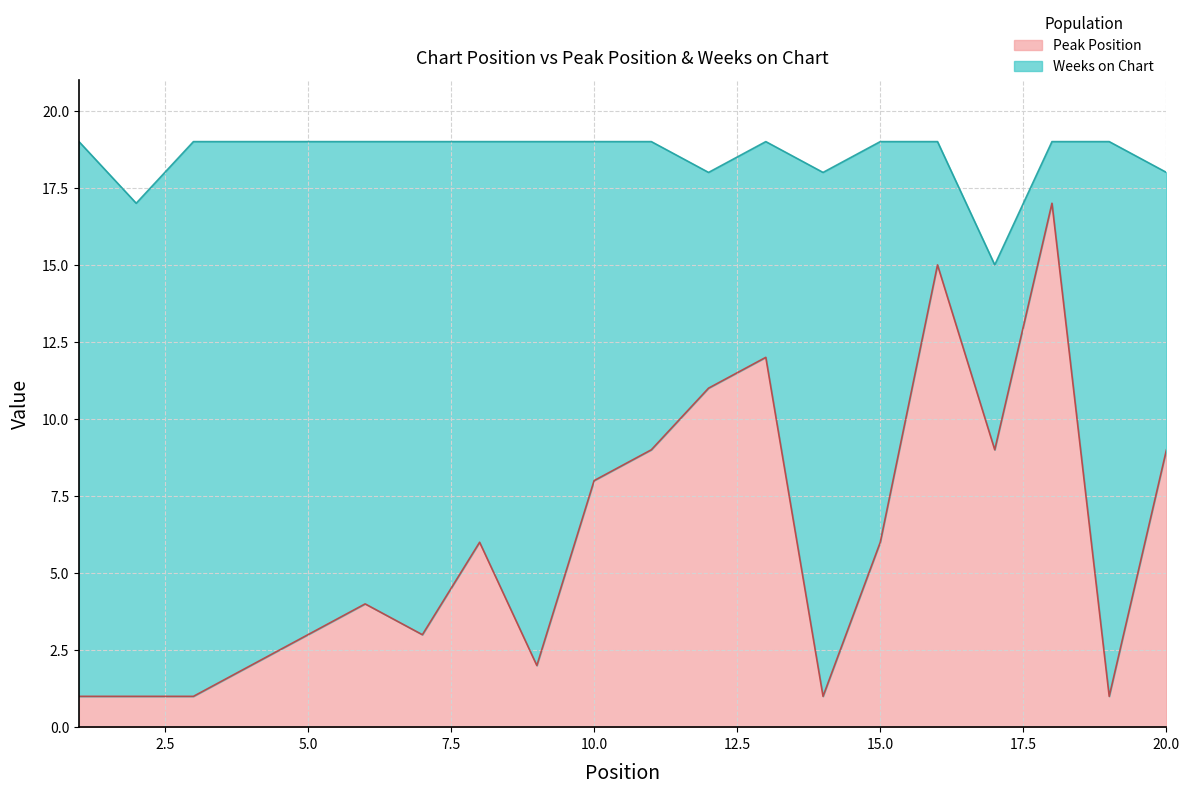

Is it true that Weeks on Chart equals 6 at 17?

False